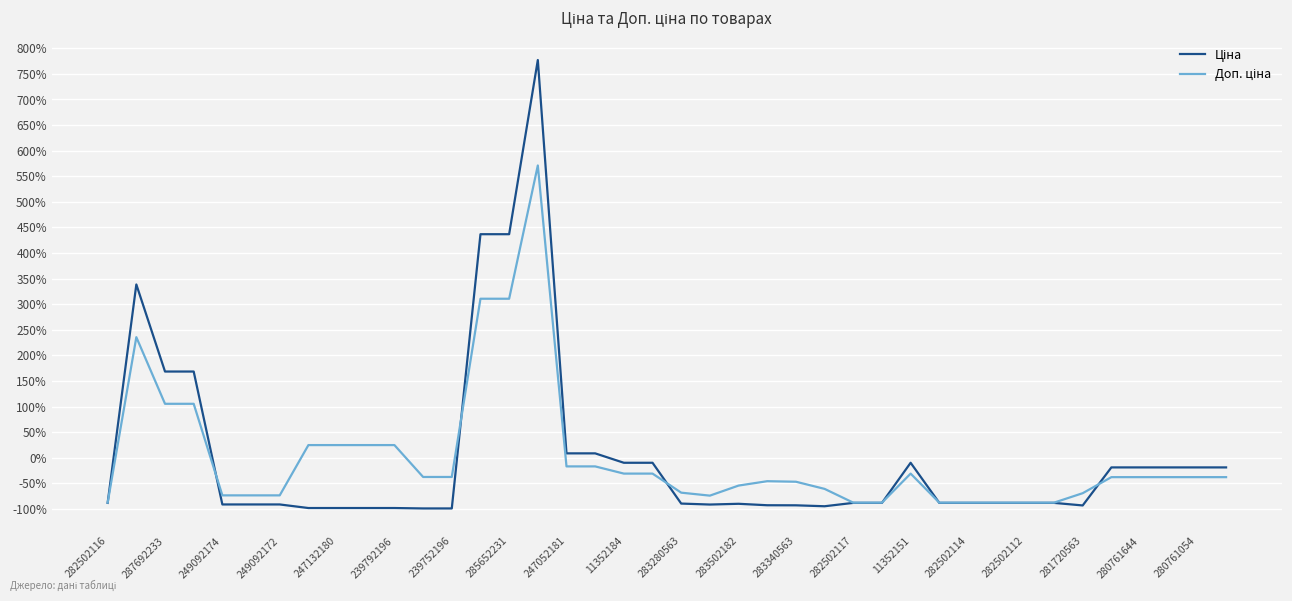

Does the chart display data point markers on the line(s)?

No